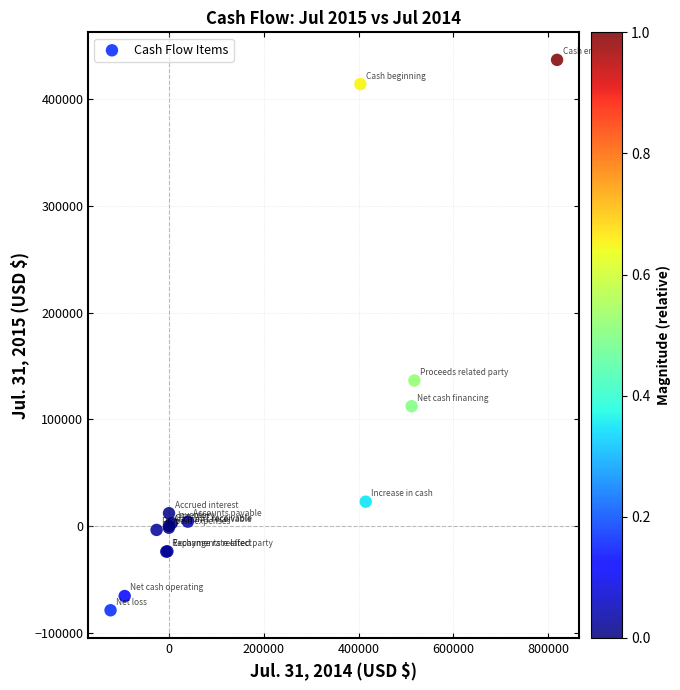

What Y value in the scatter plot is closest to 178942?

136339